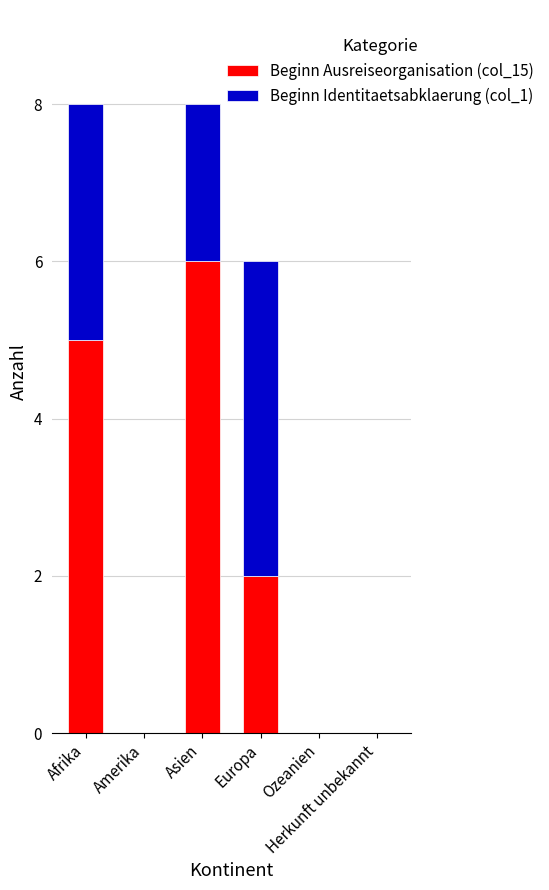

What is the sum of all Beginn Ausreiseorganisation (col_15) values?

13